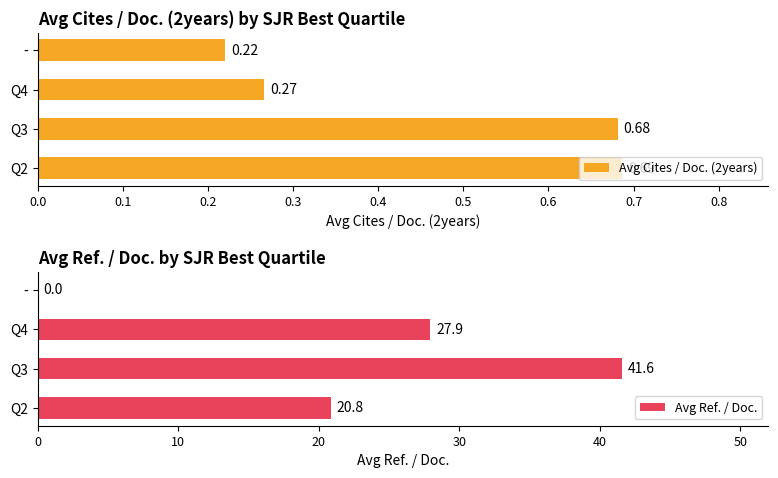

List the labels in order of Avg Cites / Doc. (2years) value, smallest first.

-, Q4, Q3, Q2